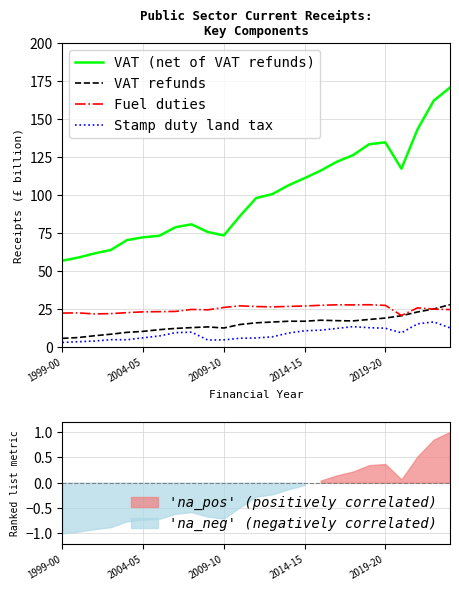

True or false: Stamp duty land tax has a value of 3.2 at 1999-00.

True